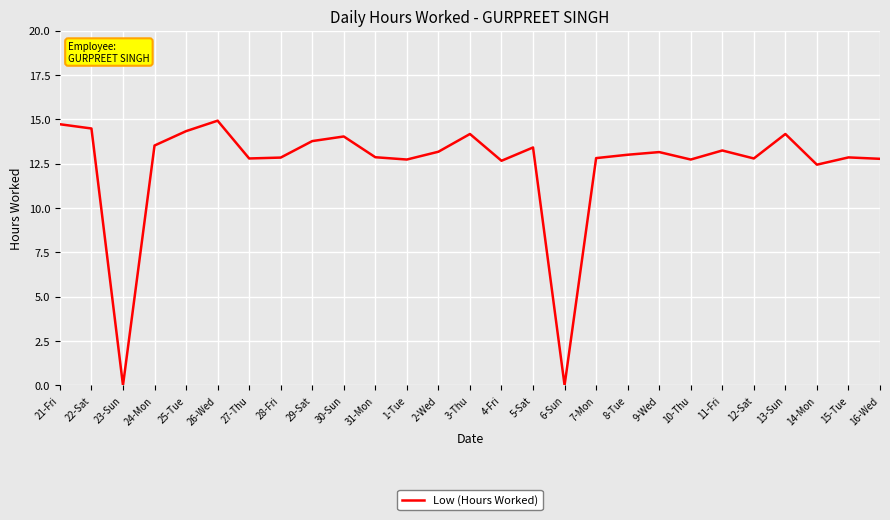

What position from the right is 5-Sat?

12